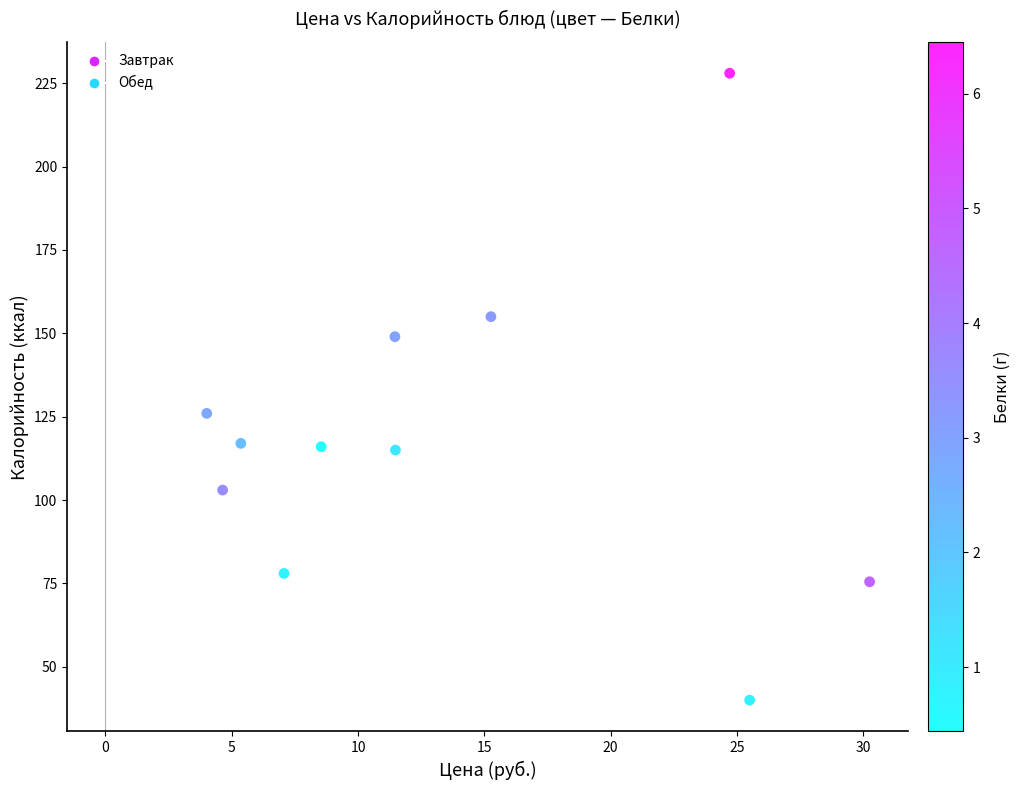

What is the average X value?

13.5